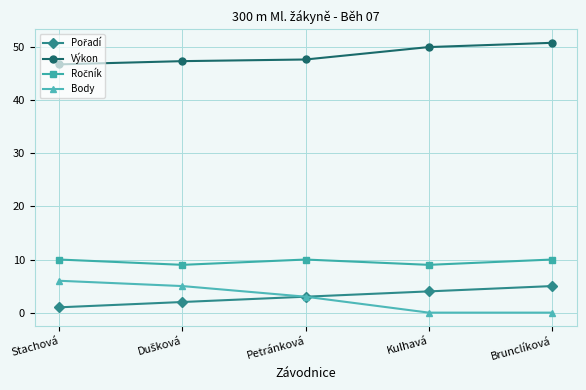

What is the greatest value displayed?

50.8